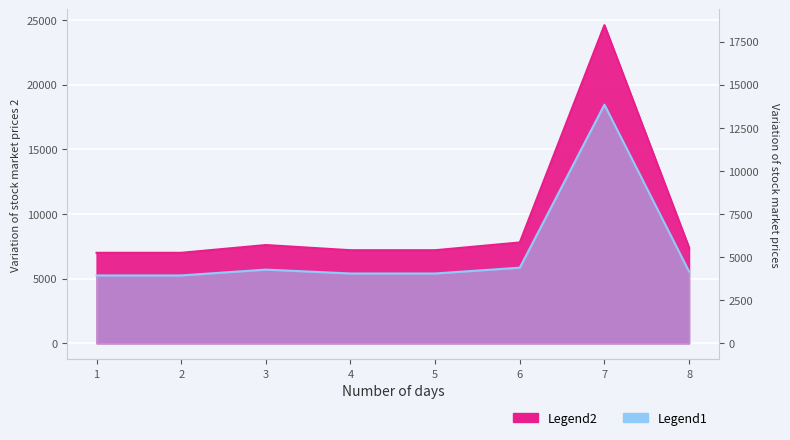

What are all the series names shown in the legend?

Legend1, Legend2